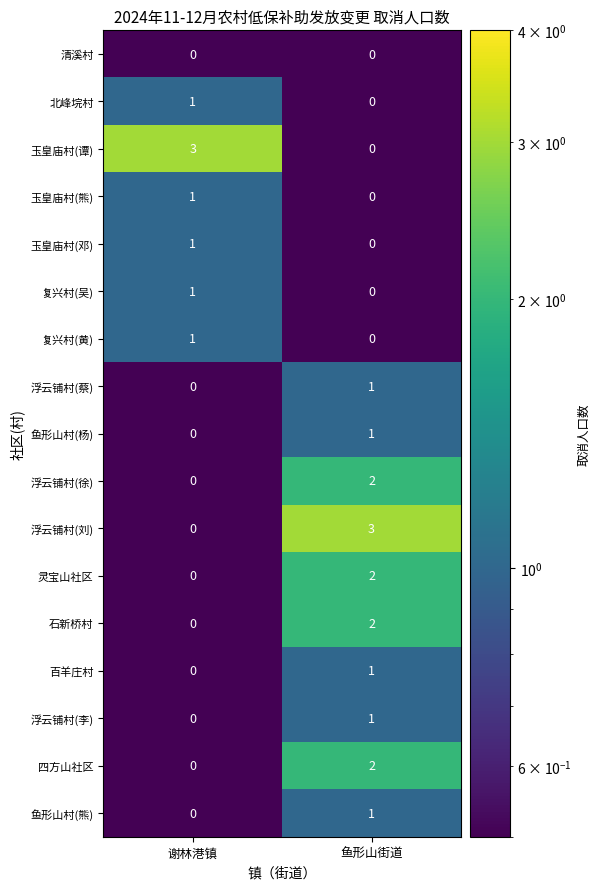

At which category is the sum across all series the highest?

鱼形山街道